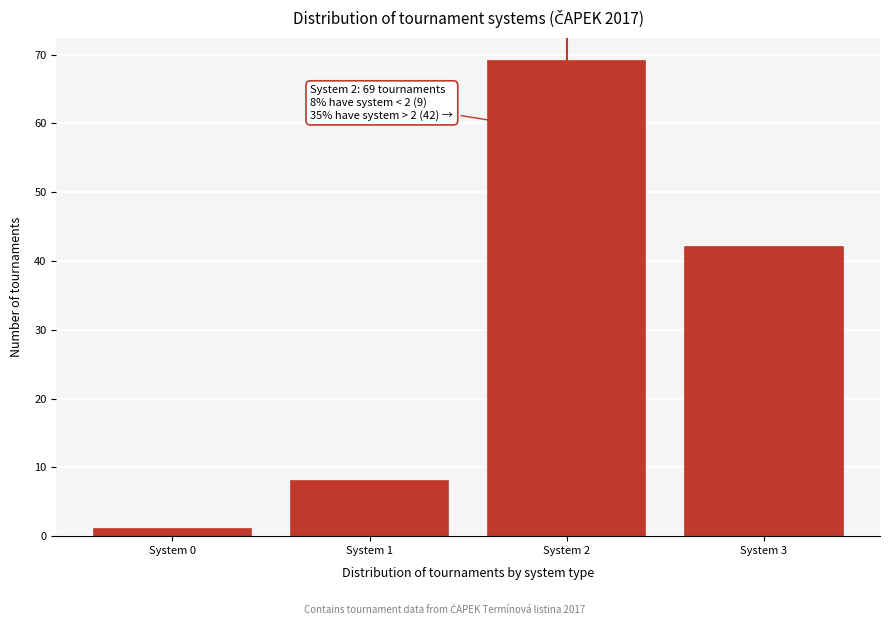

Reading left to right, list all the values displayed in this chart.

1	8	69	42